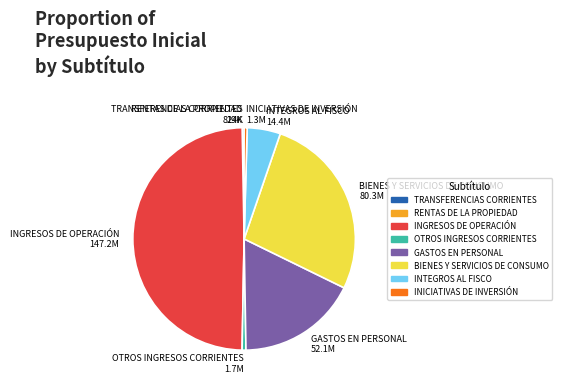

What is the ratio of the value at INGRESOS DE OPERACIÓN 147.2M to the value at INICIATIVAS DE INVERSIÓN 1.3M?

112.2